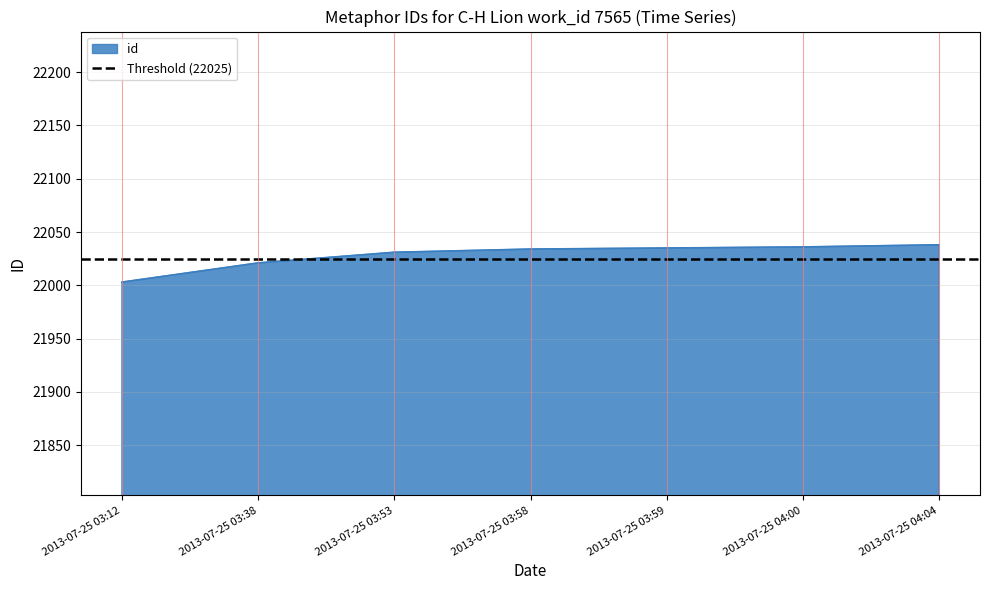

At which label is the value closest to 22020?

2013-07-25 03:38